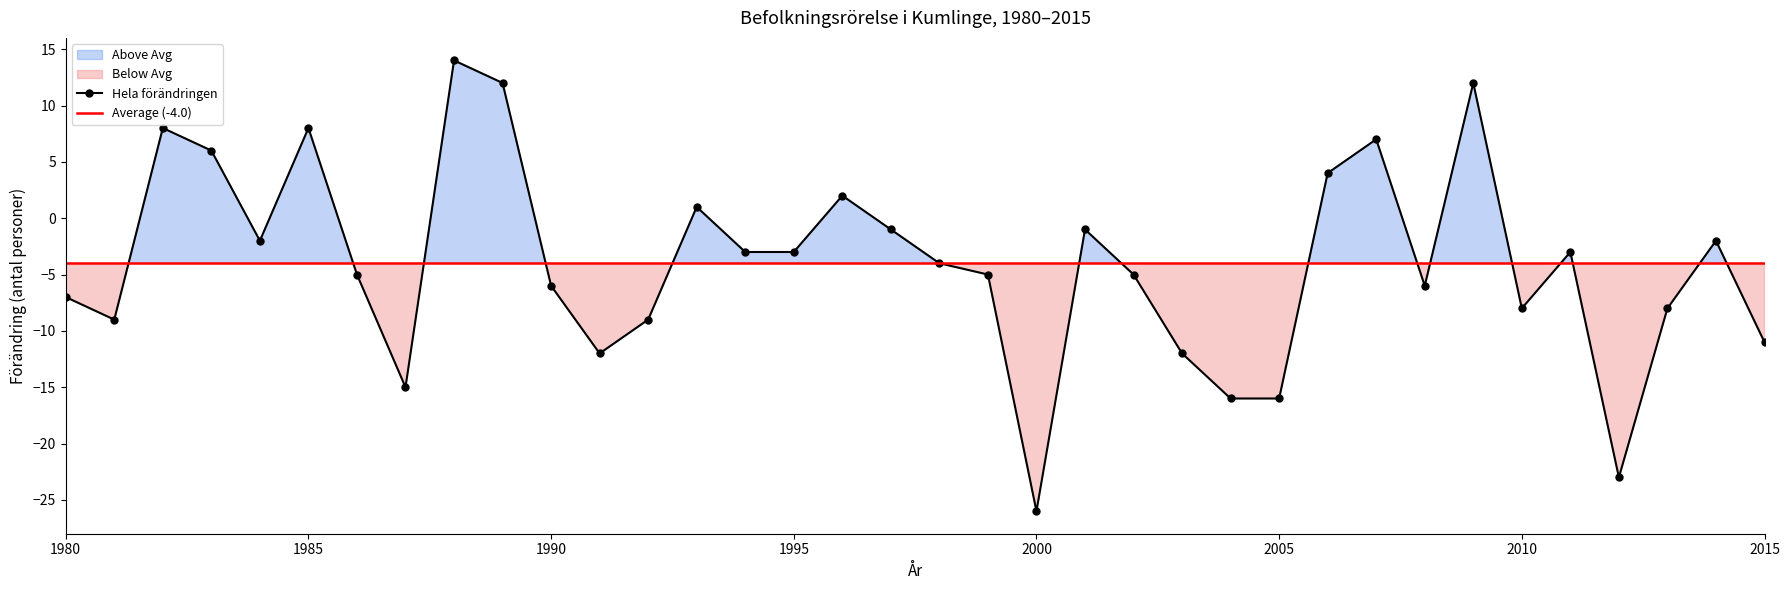

Between 2006 and 1999, which is larger?

2006